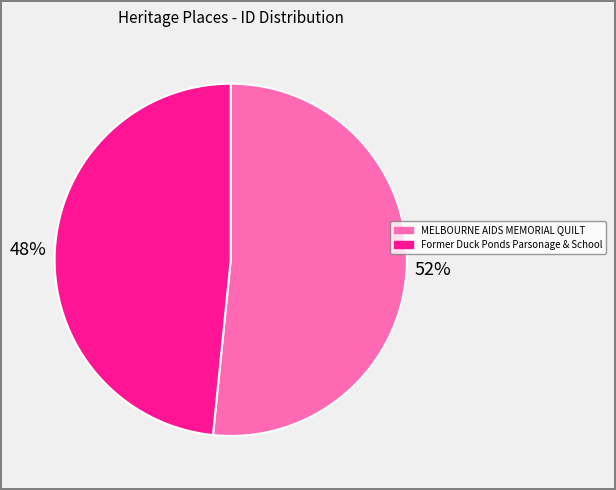

Rank the categories by value from lowest to highest.

Former Duck Ponds Parsonage & School, MELBOURNE AIDS MEMORIAL QUILT